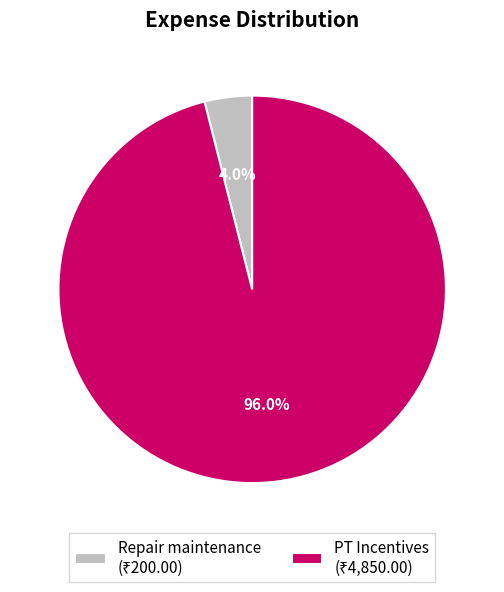

To the nearest percent, what portion does Repair maintenance represent?

4%